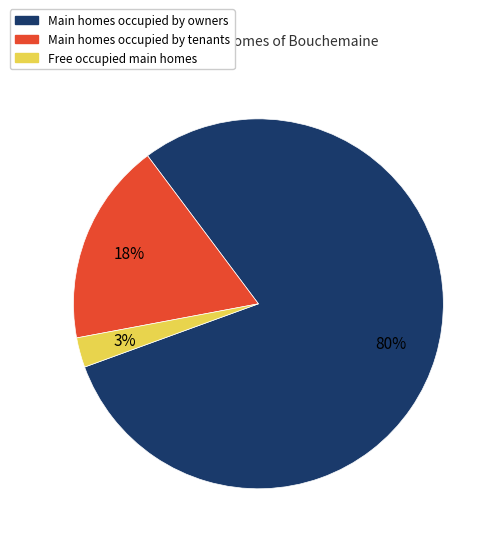

How many slices are in this pie chart?

3